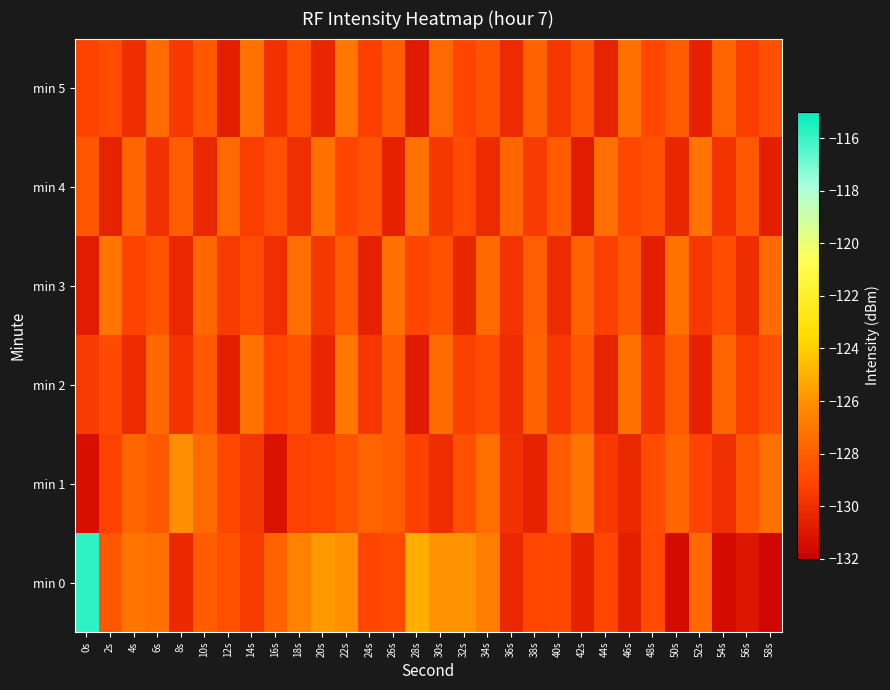

Reading left to right, extract all data points from this chart.

min 0: 0s=-115.8	2s=-128.4	4s=-127.1	6s=-127.3	8s=-130.3	10s=-128.1	12s=-128.6	14s=-129.5	16s=-127.9	18s=-126.6	20s=-125.8	22s=-126.1	24s=-129.1	26s=-128.9	28s=-125.1	30s=-126.0	32s=-126.0	34s=-126.7	36s=-130.3	38s=-129.1	40s=-129.0	42s=-130.6	44s=-129.1	46s=-130.7	48s=-128.9	50s=-131.5	52s=-127.6	54s=-131.5	56s=-131.1	58s=-131.7
min 1: 0s=-131.3	2s=-129.2	4s=-127.7	6s=-128.3	8s=-126.1	10s=-127.5	12s=-129.0	14s=-129.7	16s=-131.2	18s=-129.3	20s=-129.1	22s=-128.5	24s=-127.8	26s=-128.1	28s=-129.3	30s=-130.1	32s=-128.7	34s=-127.4	36s=-129.9	38s=-130.5	40s=-128.2	42s=-127.1	44s=-129.6	46s=-130.3	48s=-128.8	50s=-127.7	52s=-129.2	54s=-130.0	56s=-128.4	58s=-127.3
min 2: 0s=-129.5	2s=-128.9	4s=-130.2	6s=-127.6	8s=-129.8	10s=-128.3	12s=-130.7	14s=-127.2	16s=-129.1	18s=-128.6	20s=-130.4	22s=-127.0	24s=-129.7	26s=-128.1	28s=-130.9	30s=-127.5	32s=-129.3	34s=-128.8	36s=-130.1	38s=-127.9	40s=-129.6	42s=-128.4	44s=-130.5	46s=-127.3	48s=-129.9	50s=-128.2	52s=-130.6	54s=-127.8	56s=-129.4	58s=-128.7
min 3: 0s=-130.8	2s=-127.1	4s=-129.2	6s=-128.5	8s=-130.3	10s=-127.7	12s=-129.5	14s=-128.9	16s=-130.0	18s=-127.4	20s=-129.7	22s=-128.2	24s=-130.6	26s=-127.3	28s=-129.1	30s=-128.6	32s=-130.4	34s=-127.6	36s=-129.8	38s=-128.0	40s=-130.2	42s=-127.9	44s=-129.3	46s=-128.3	48s=-130.7	50s=-127.2	52s=-129.6	54s=-128.8	56s=-130.1	58s=-127.5
min 4: 0s=-128.4	2s=-130.5	4s=-127.8	6s=-129.9	8s=-128.1	10s=-130.3	12s=-127.6	14s=-129.4	16s=-128.7	18s=-130.0	20s=-127.3	22s=-129.1	24s=-128.5	26s=-130.6	28s=-127.2	30s=-129.7	32s=-128.9	34s=-130.2	36s=-127.7	38s=-129.5	40s=-128.2	42s=-130.8	44s=-127.4	46s=-129.0	48s=-128.6	50s=-130.4	52s=-127.1	54s=-129.8	56s=-128.3	58s=-130.7
min 5: 0s=-129.2	2s=-128.8	4s=-130.1	6s=-127.5	8s=-129.6	10s=-128.3	12s=-130.7	14s=-127.2	16s=-129.9	18s=-128.6	20s=-130.4	22s=-127.0	24s=-129.3	26s=-128.1	28s=-130.9	30s=-127.6	32s=-129.1	34s=-128.5	36s=-130.2	38s=-127.9	40s=-129.7	42s=-128.4	44s=-130.5	46s=-127.3	48s=-129.0	50s=-128.2	52s=-130.6	54s=-127.8	56s=-129.4	58s=-128.7